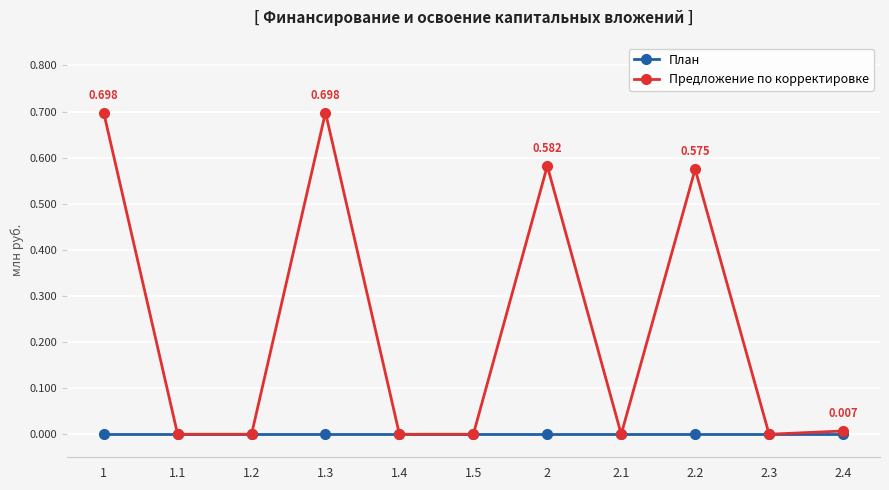

How many distinct data groups are displayed?

2